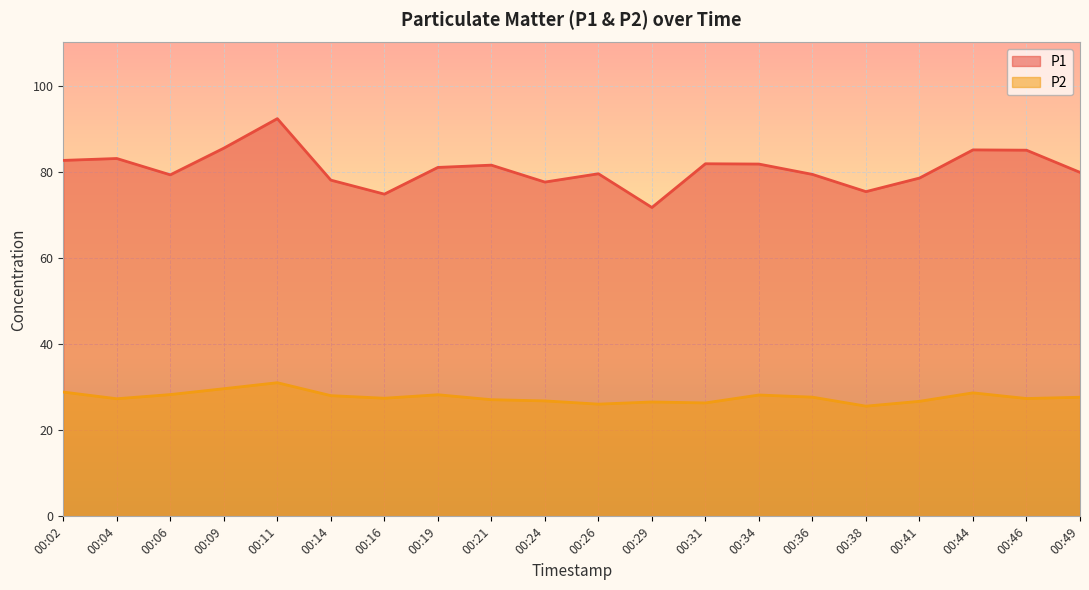

At which label does P1 reach its peak?

00:11